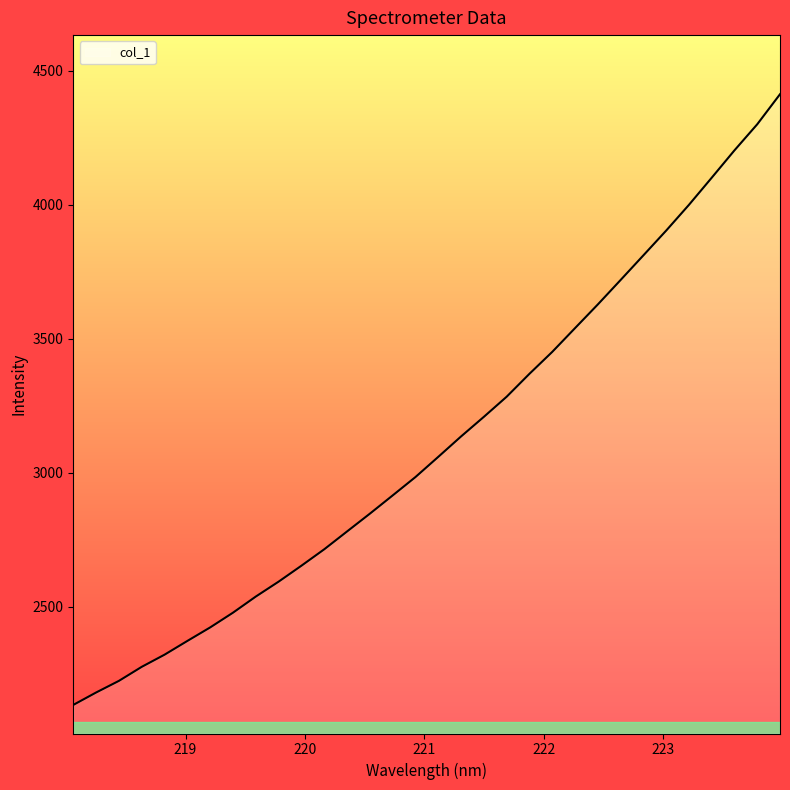

What is the difference between the maximum and minimum values?

2278.8